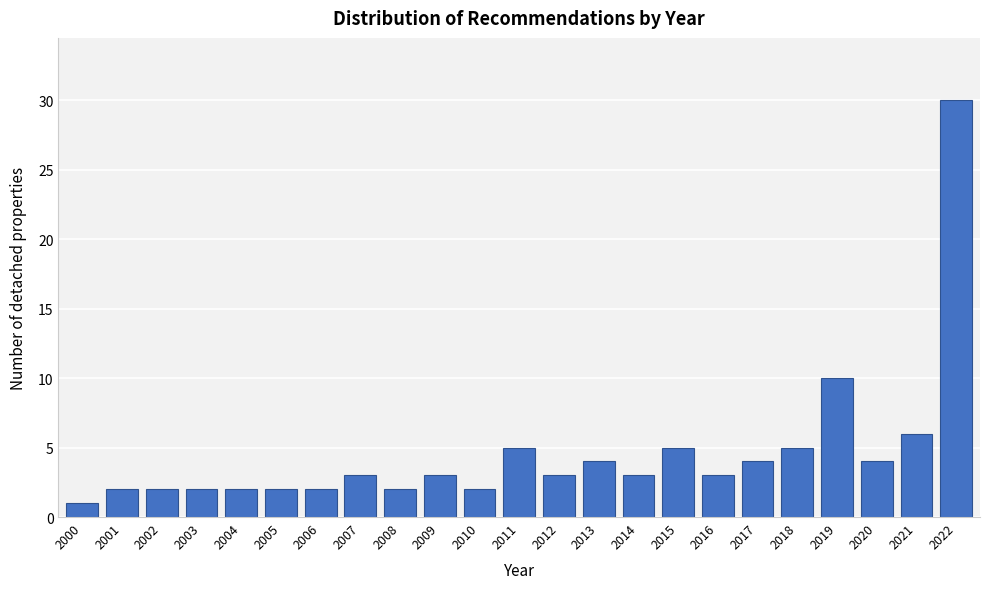

Reading right to left, extract all data points from this chart.

2022=30	2021=6	2020=4	2019=10	2018=5	2017=4	2016=3	2015=5	2014=3	2013=4	2012=3	2011=5	2010=2	2009=3	2008=2	2007=3	2006=2	2005=2	2004=2	2003=2	2002=2	2001=2	2000=1